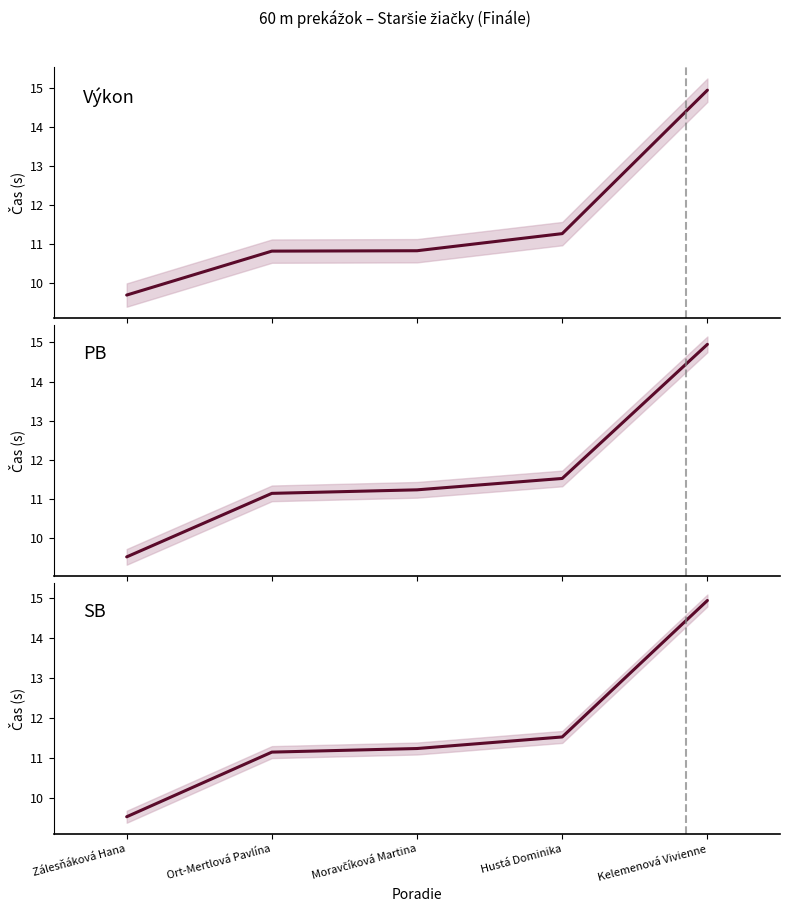

What position from the left is Ort-Mertlová Pavlína?

2